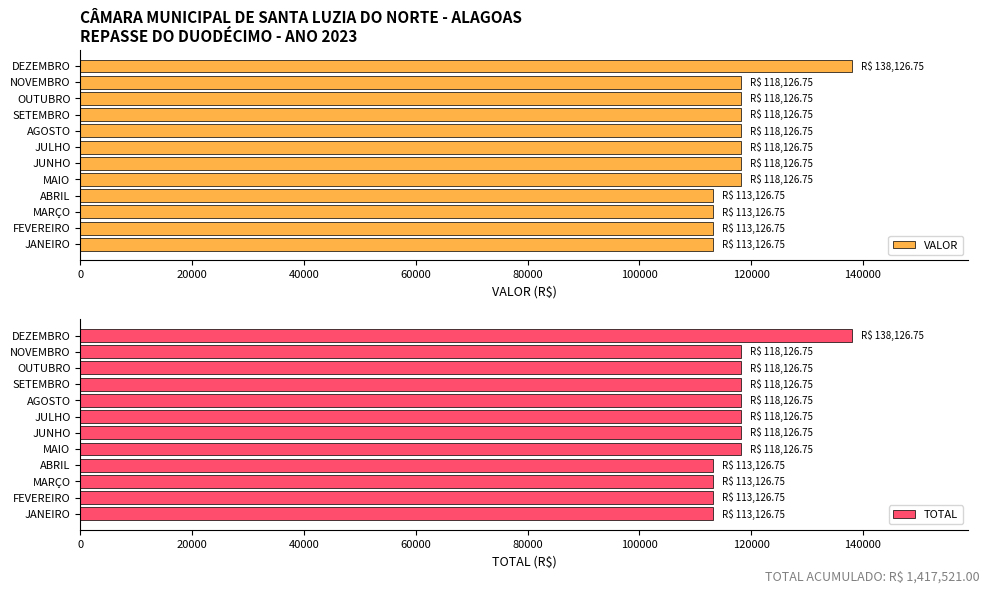

What is the difference between the maximum and minimum values in the VALOR series?

25000.0